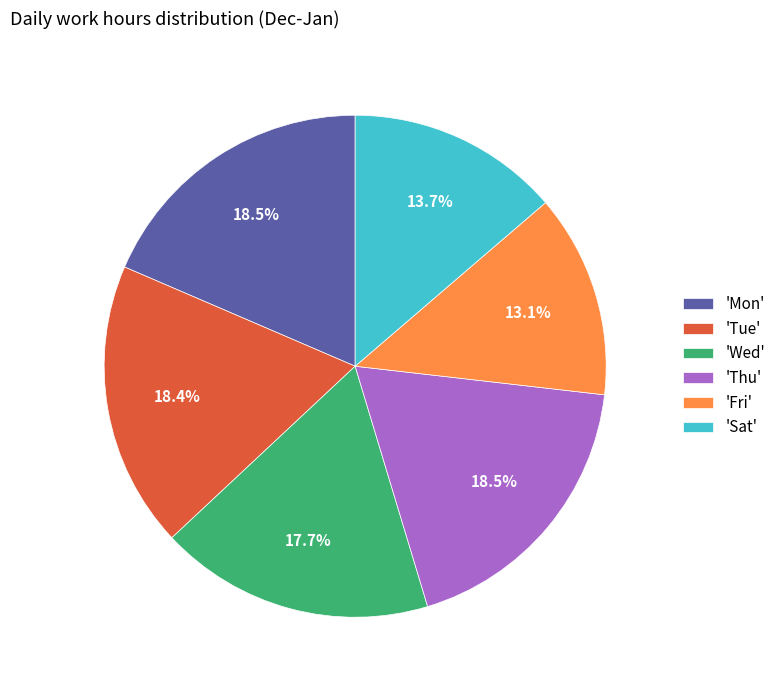

How many slices are in this pie chart?

6